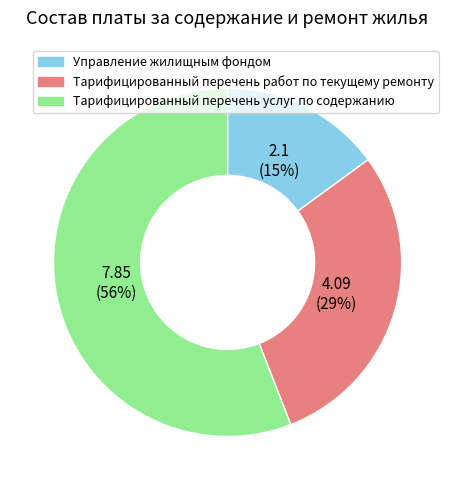

What is the largest slice in the pie chart?

Тарифицированный перечень услуг по содержанию